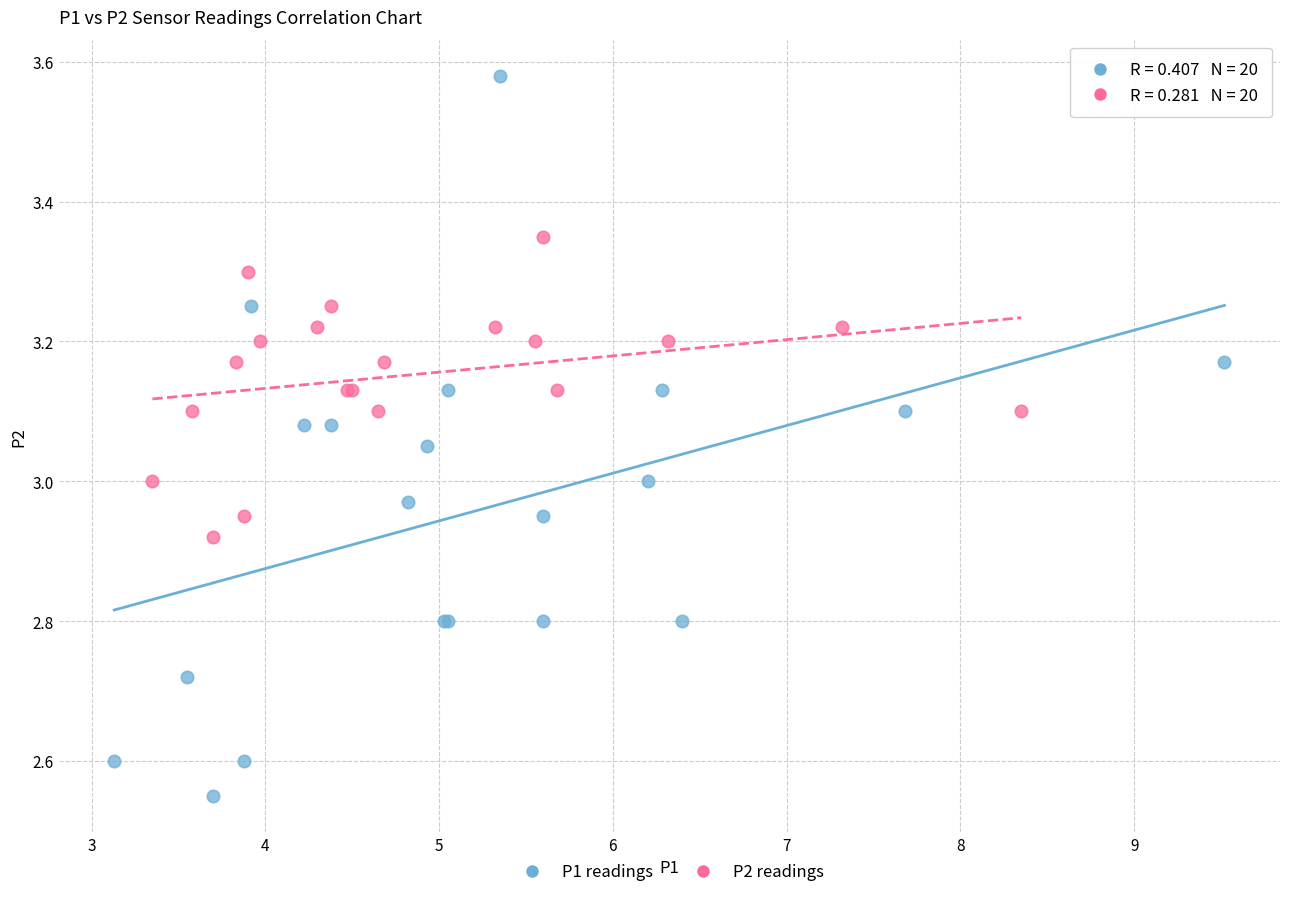

Which series has the widest spread of Y values?

P1 readings